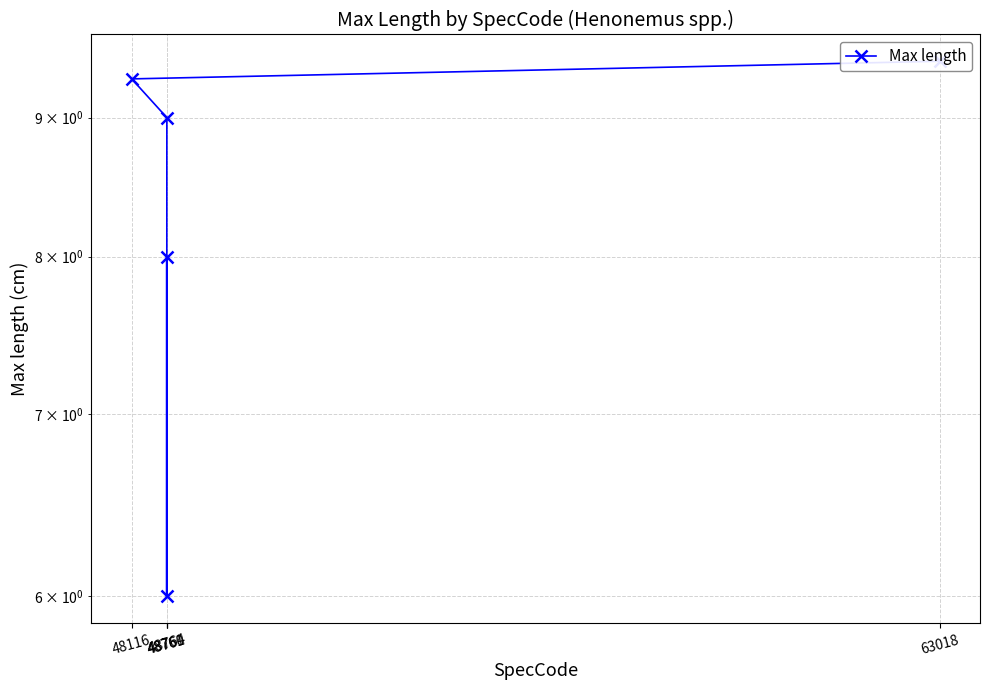

At which label does the data first exceed 9?

48116